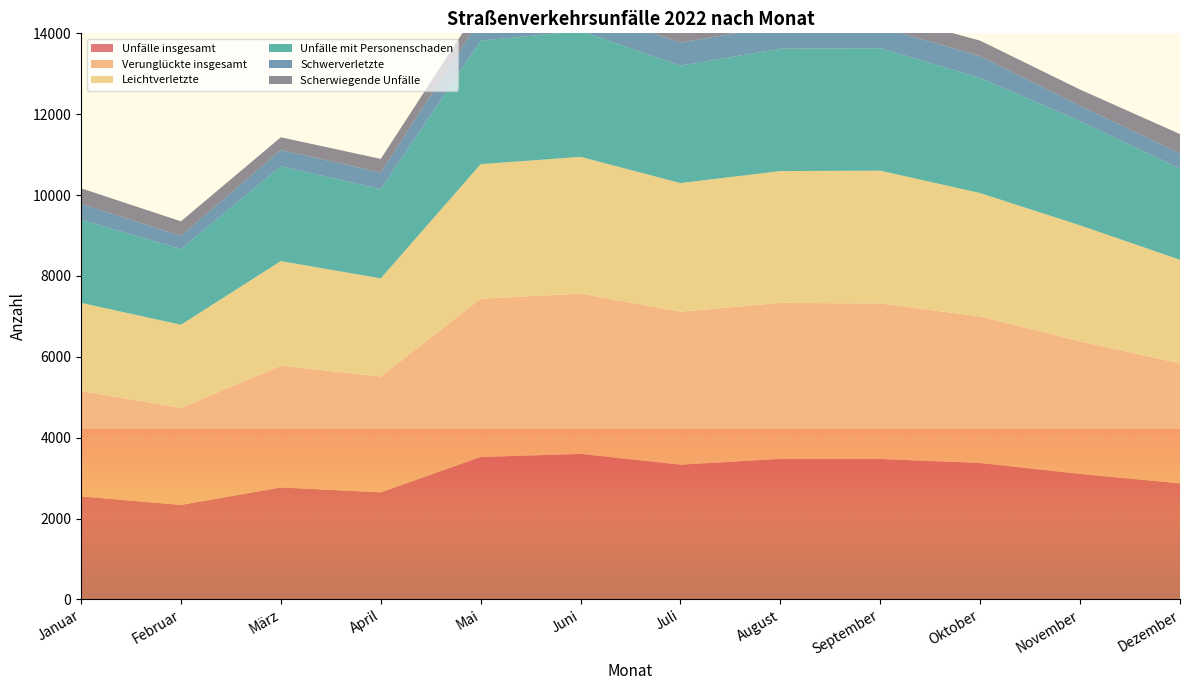

Which series changed the most between Februar and Dezember?

Verunglückte insgesamt